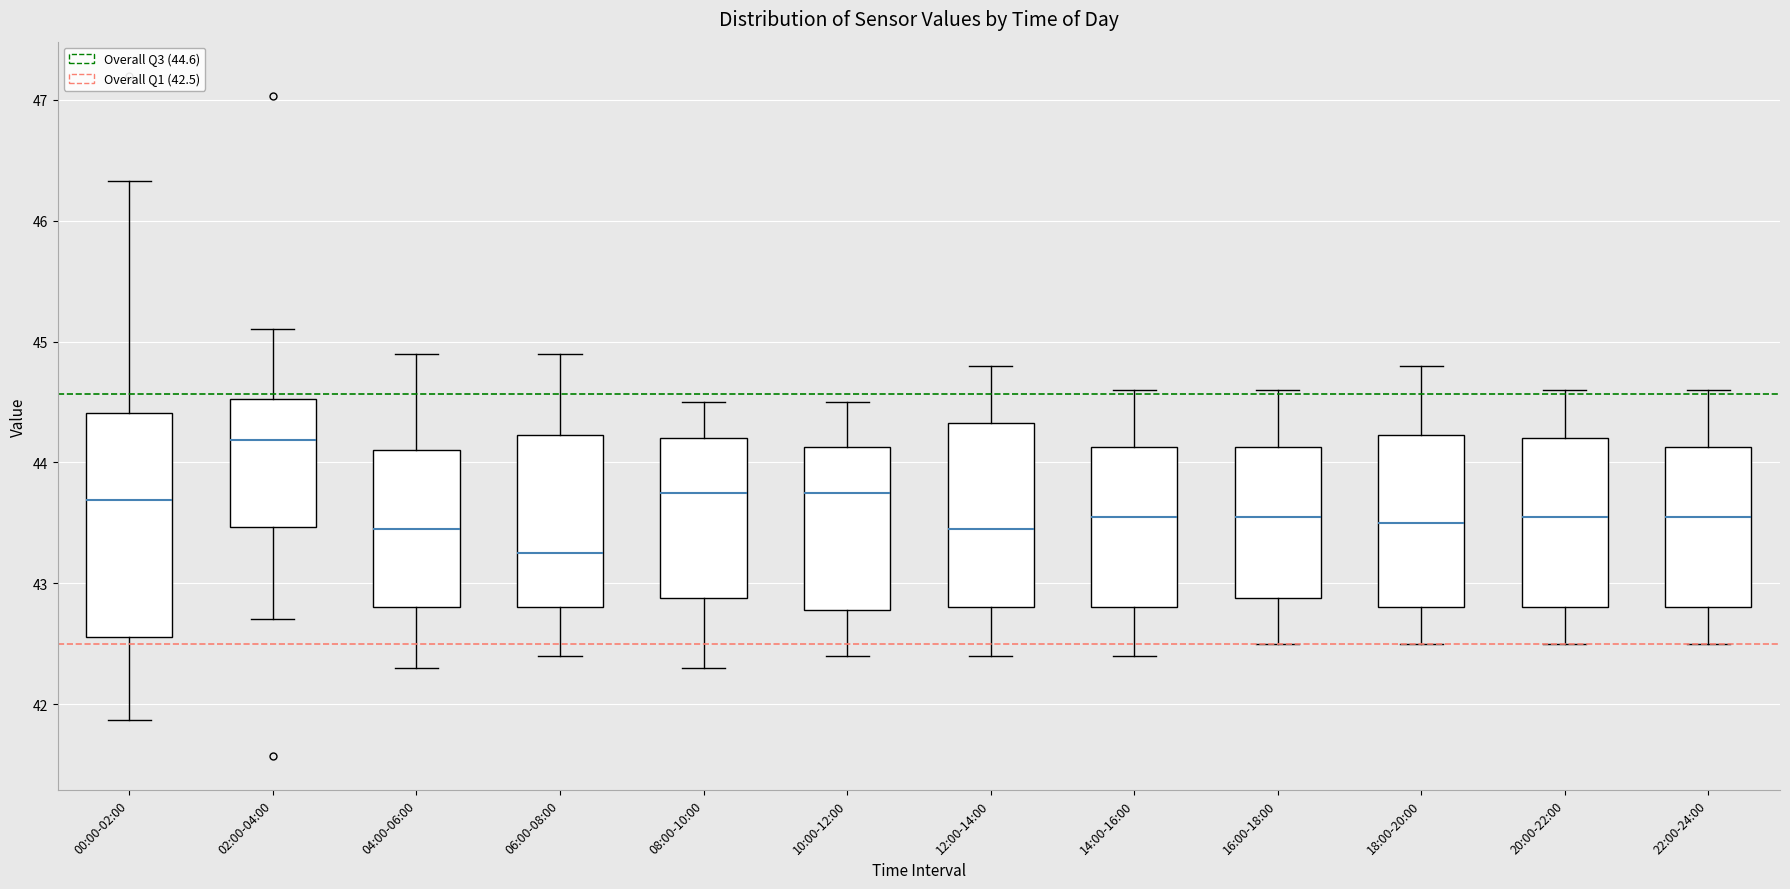

Comparing the boxes themselves (not the whiskers), which one is the tallest?

00:00-02:00